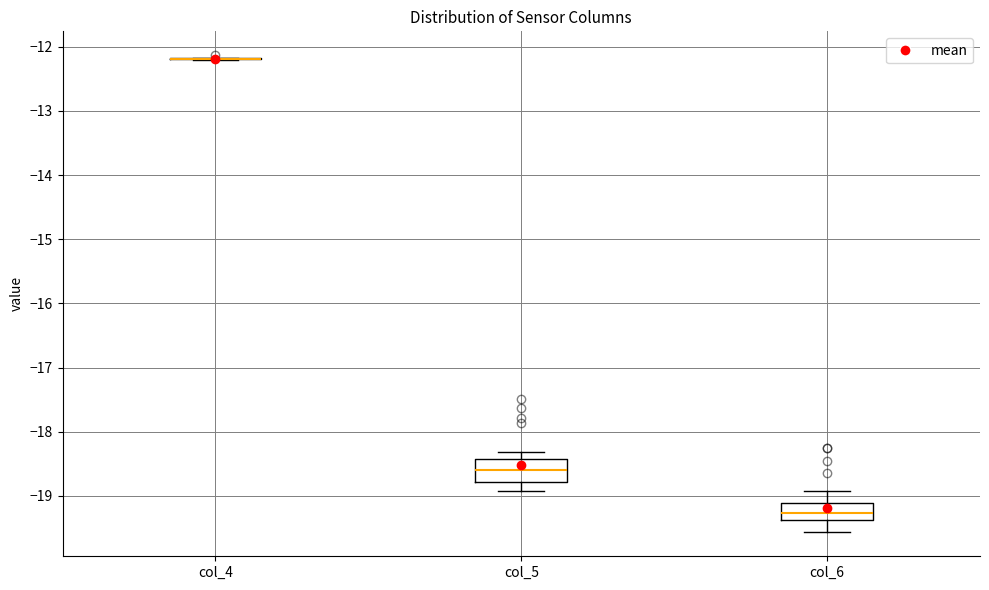

Reading left to right, transcribe this box plot: for each box, give where its median line is, the range the box spans, and where its two whiskers end, as read against the y-axis. The values are not printed on the chart, so give them approximately, as read against the axis.

col_4: box collapsed to a line at -12.2, whiskers -12.2 to -12.2
col_5: median -18.6, box -18.8 to -18.4, whiskers -18.9 to -18.3
col_6: median -19.3, box -19.4 to -19.1, whiskers -19.6 to -18.9